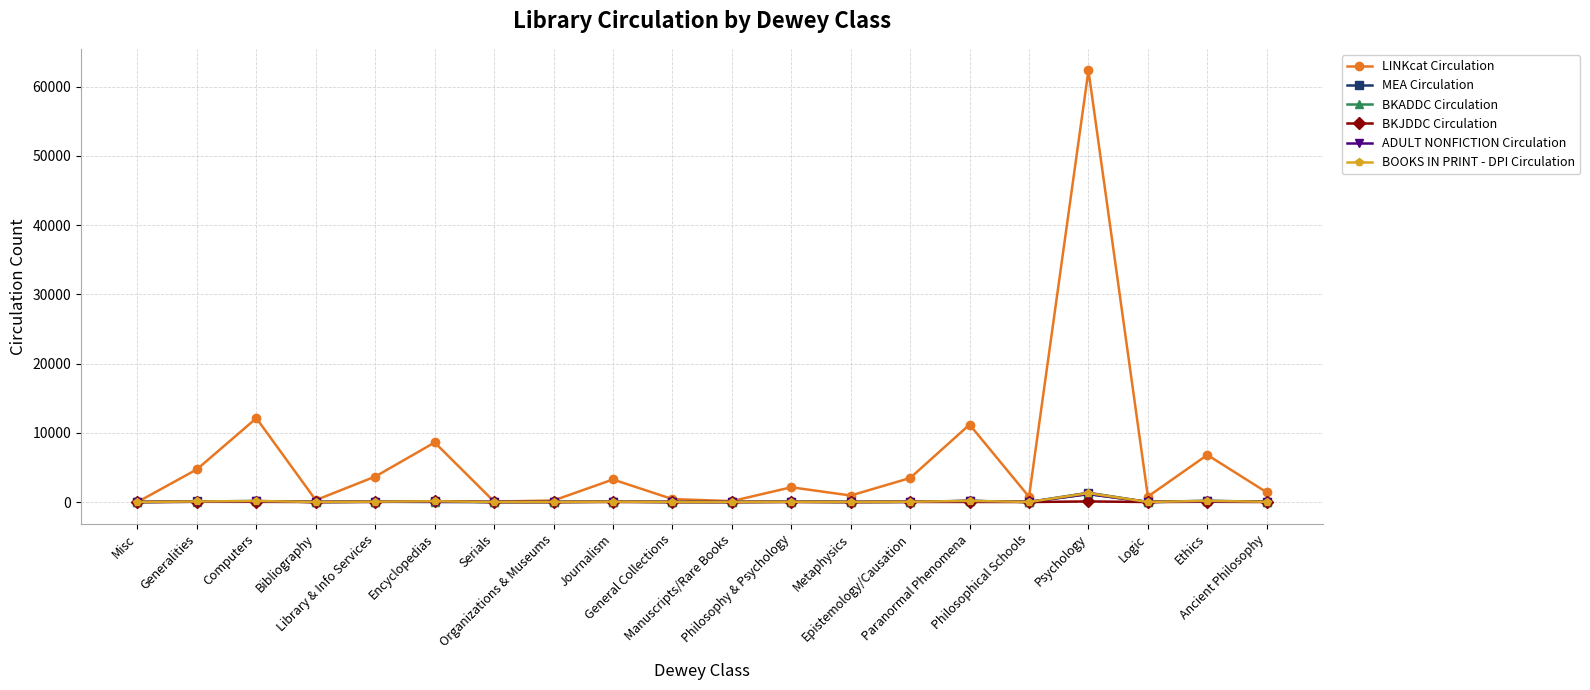

Is this an area chart (filled region under the line)?

No